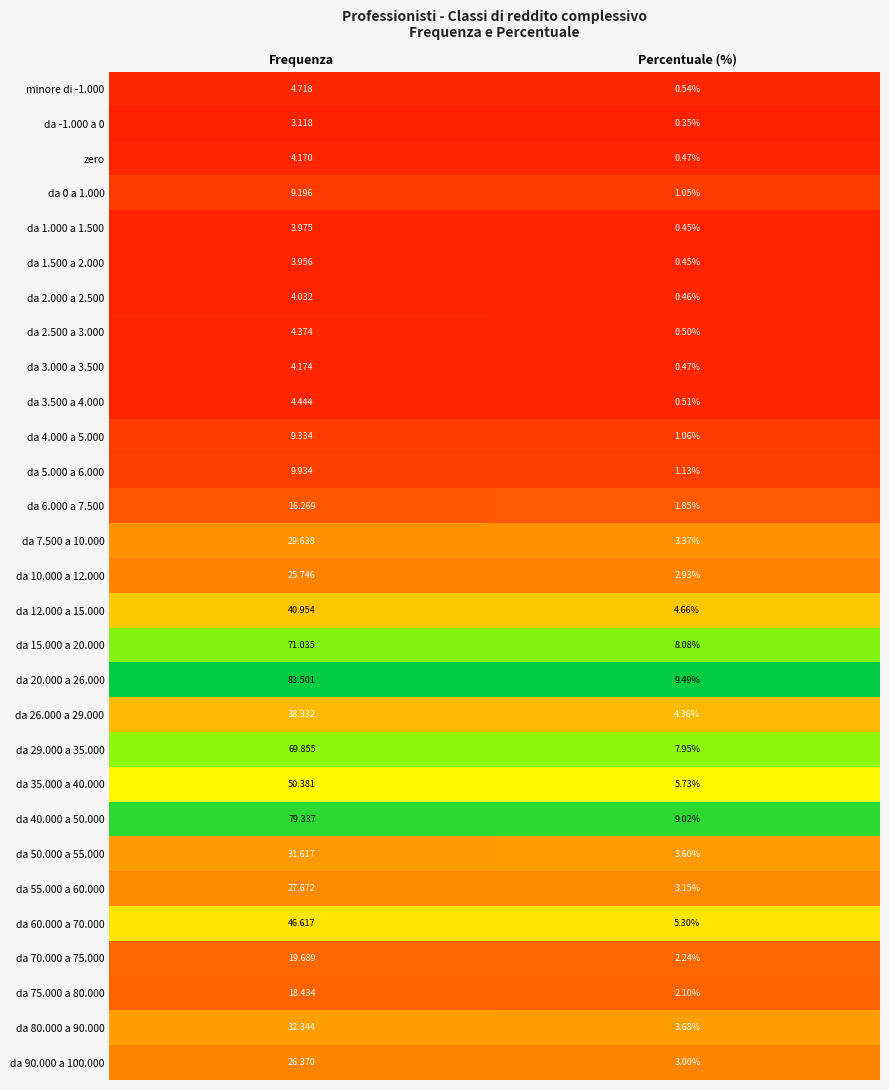

Which series has the widest spread of values?

da 20.000 a 26.000